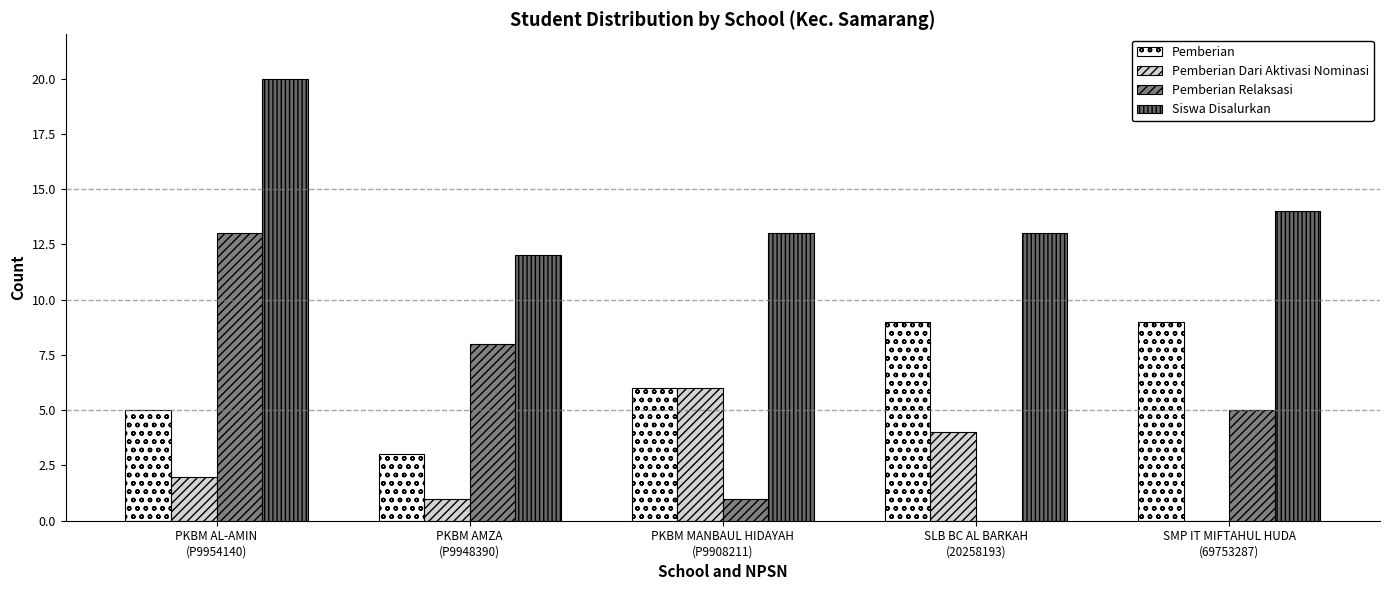

List the labels in order of Pemberian value, largest first.

SLB BC AL BARKAH
(20258193), SMP IT MIFTAHUL HUDA
(69753287), PKBM MANBAUL HIDAYAH
(P9908211), PKBM AL-AMIN
(P9954140), PKBM AMZA
(P9948390)